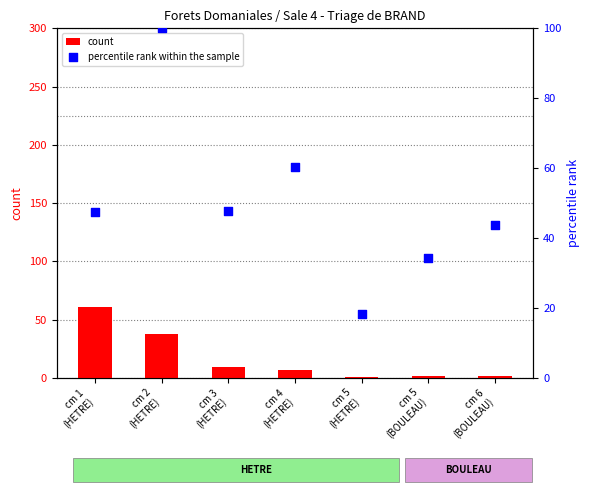

Which series contains the highest Y value?

percentile rank within the sample